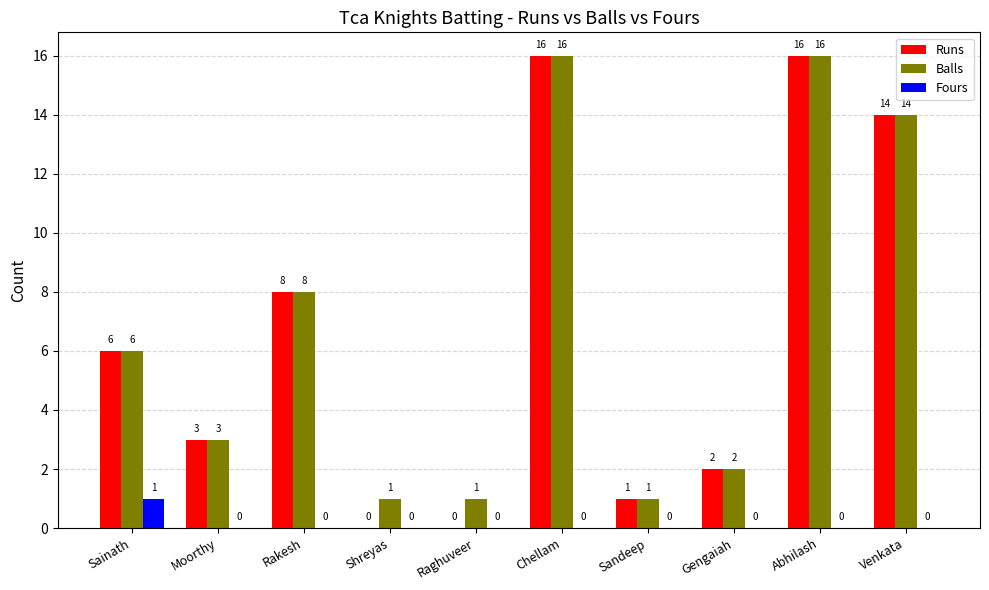

What is the maximum value shown in the chart?

16